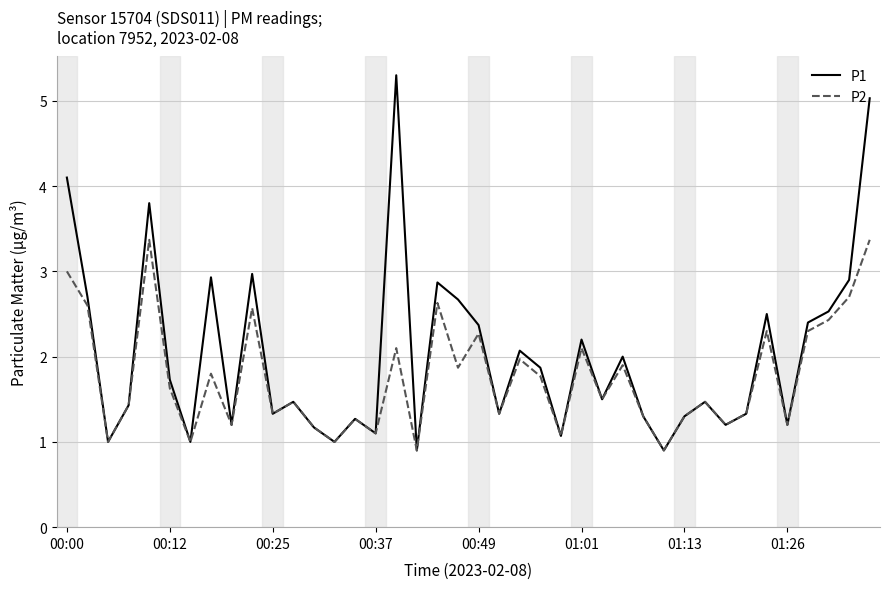

List the series in order of their peak value, lowest first.

P2, P1